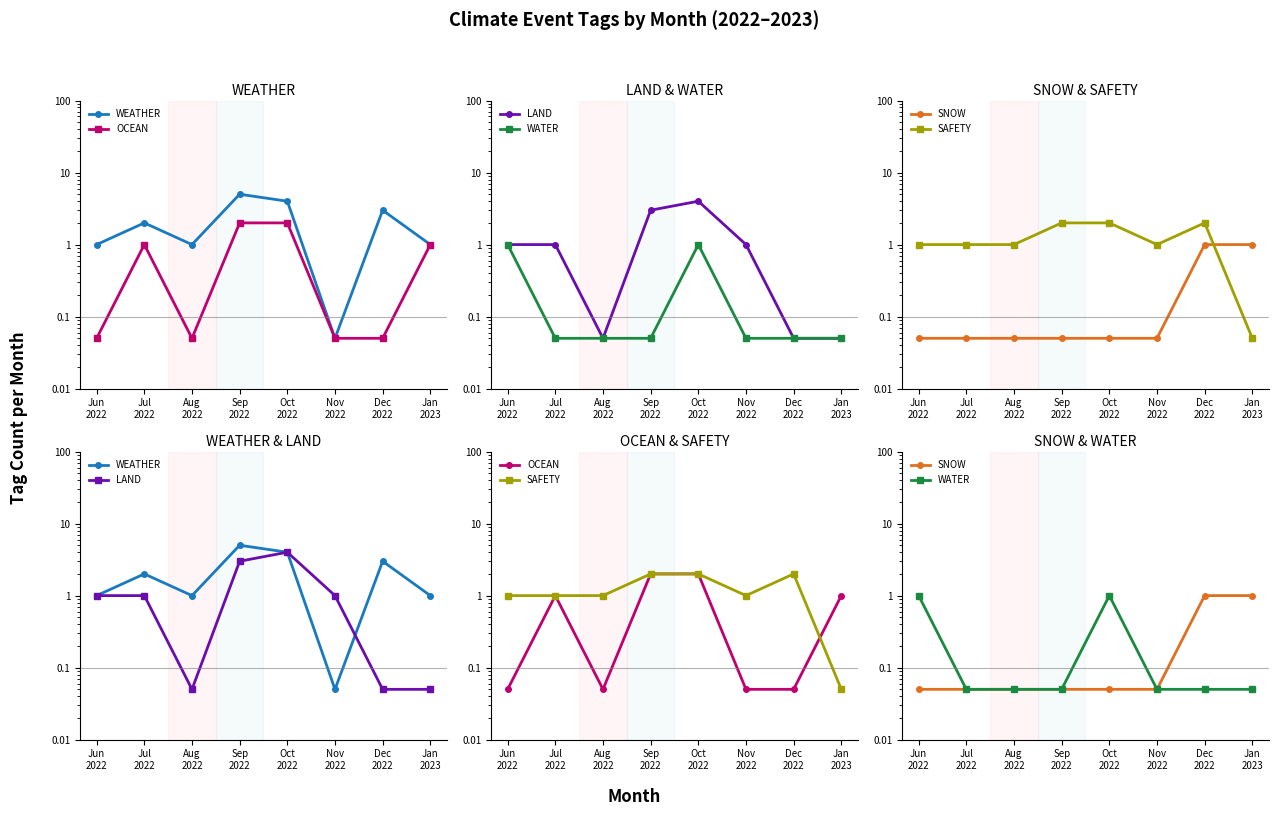

Reading left to right, what are all the values shown in this chart?

WEATHER: 1.0	2.0	1.0	5.0	4.0	0.1	3.0	1.0
OCEAN: 0.1	1.0	0.1	2.0	2.0	0.1	0.1	1.0
LAND: 1.0	1.0	0.1	3.0	4.0	1.0	0.1	0.1
WATER: 1.0	0.1	0.1	0.1	1.0	0.1	0.1	0.1
SNOW: 0.1	0.1	0.1	0.1	0.1	0.1	1.0	1.0
SAFETY: 1.0	1.0	1.0	2.0	2.0	1.0	2.0	0.1